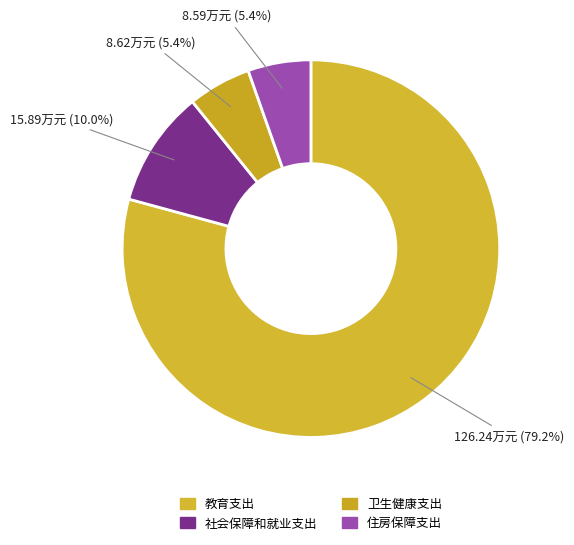

What percentage is the 卫生健康支出 slice, to the nearest percent?

5%